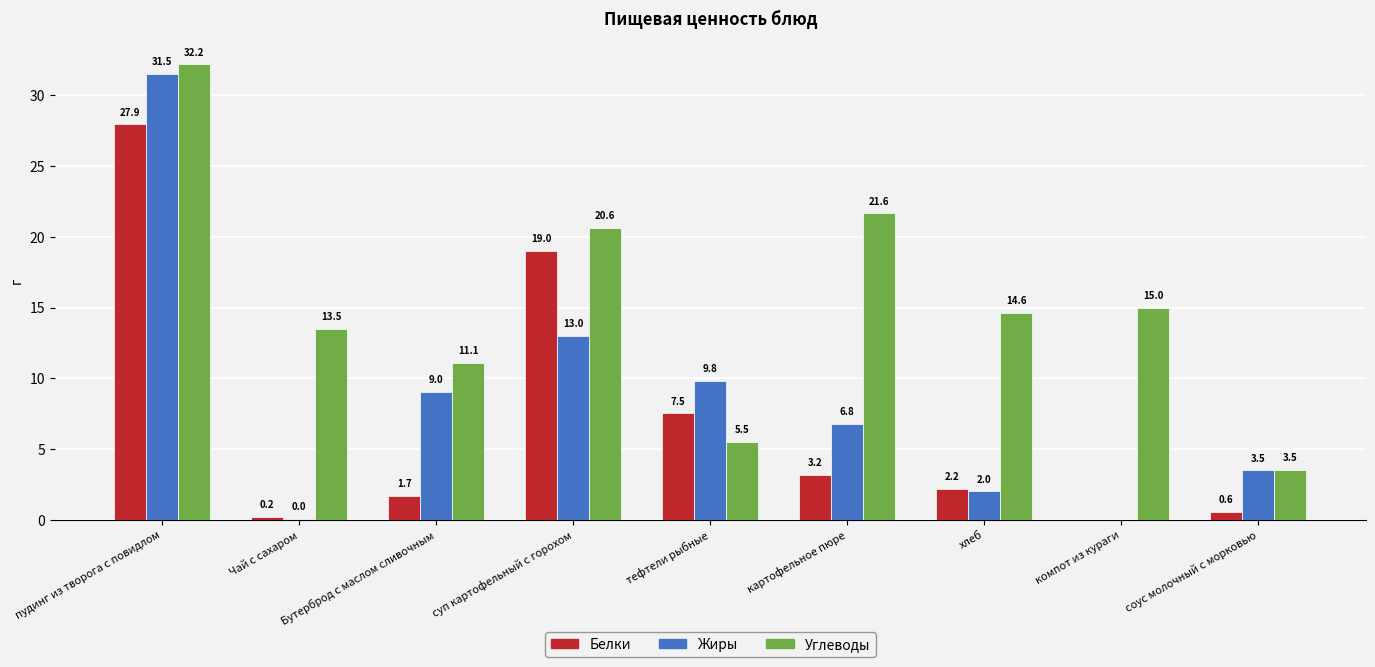

Between Бутерброд с маслом сливочным and тефтели рыбные, which series saw the biggest shift?

Белки